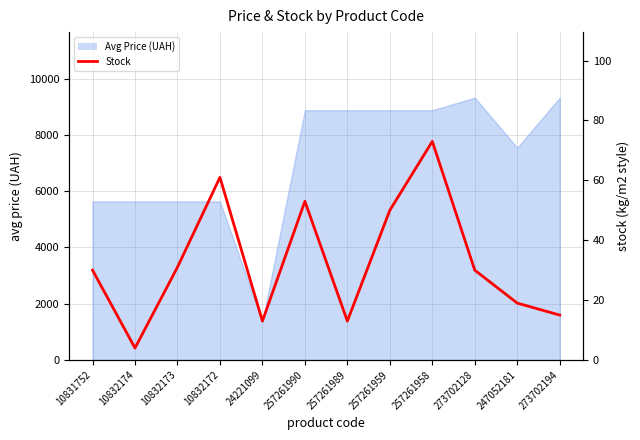

What is the minimum value shown in the chart?

4